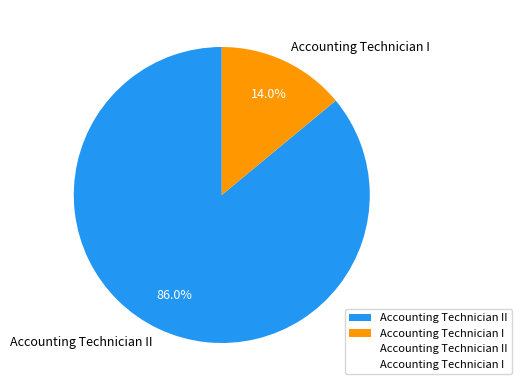

Do Accounting Technician II and Accounting Technician I together represent more than half of the pie?

Yes